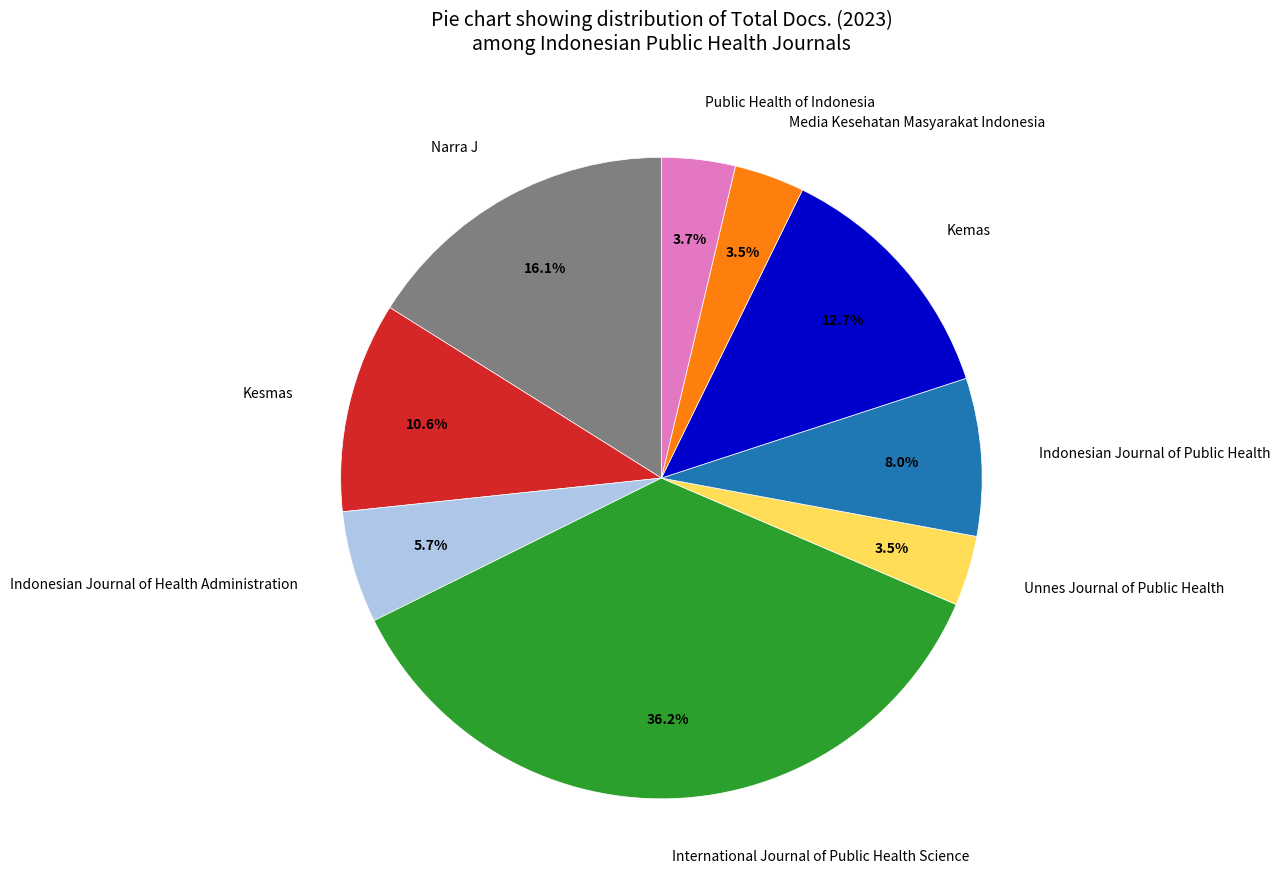

How many segments does this pie chart have?

9